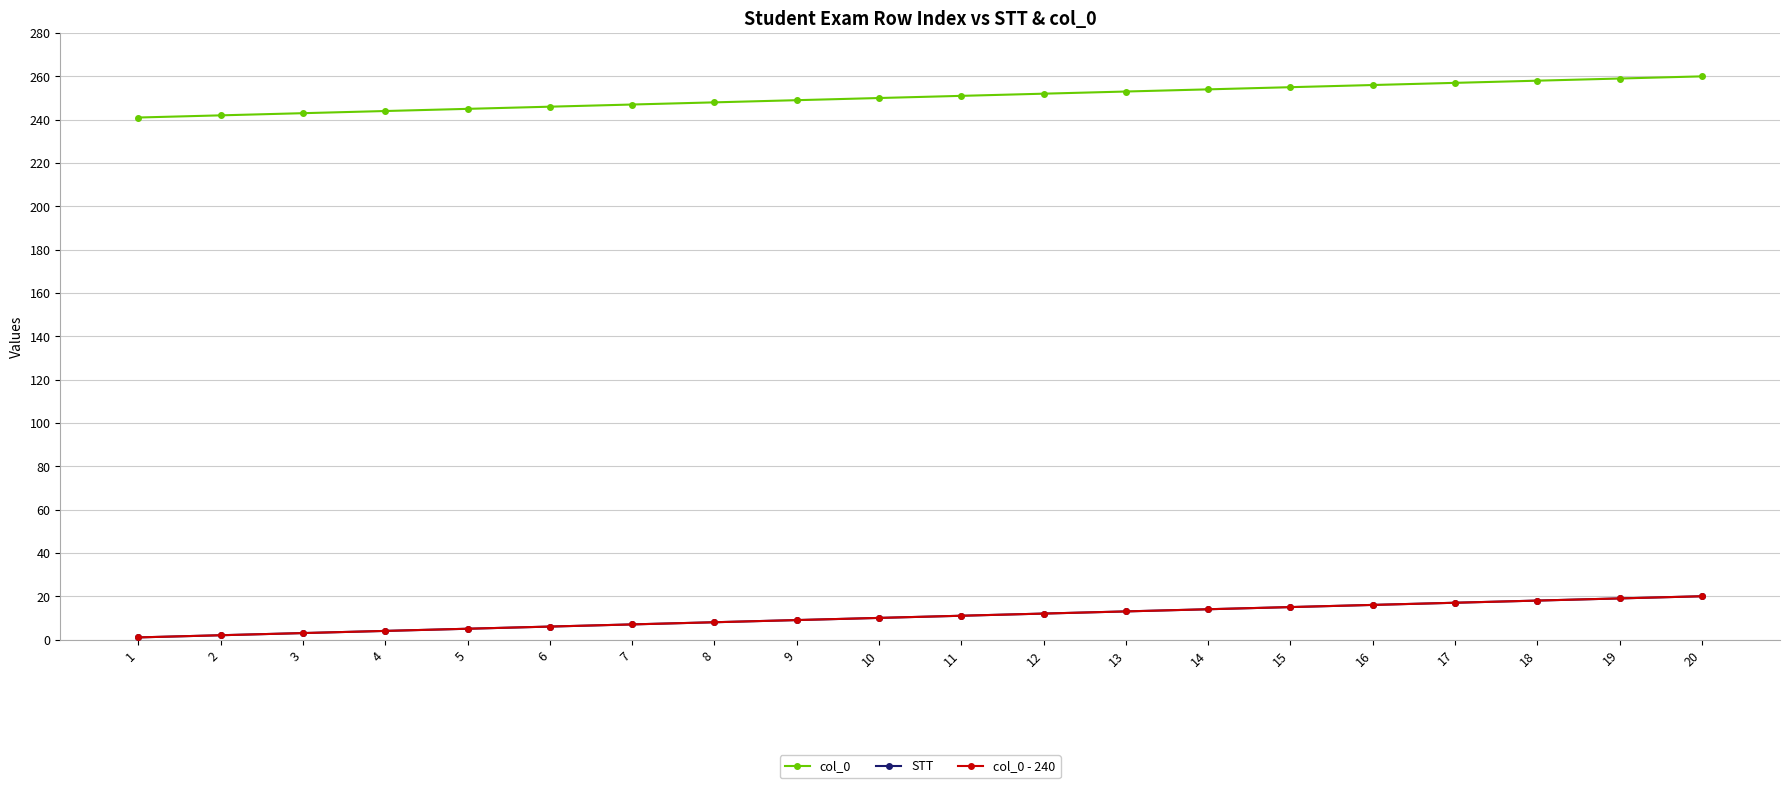

What is the maximum value shown in the chart?

260